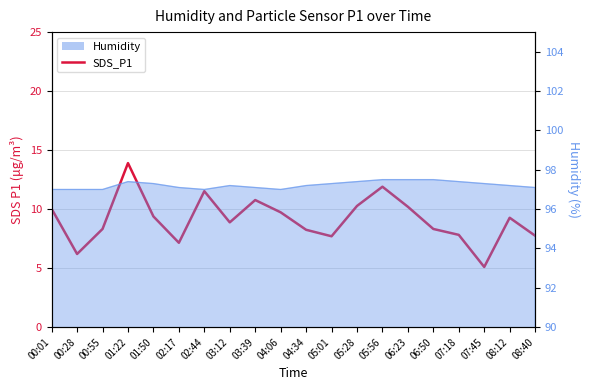

What is the average value?

9.1